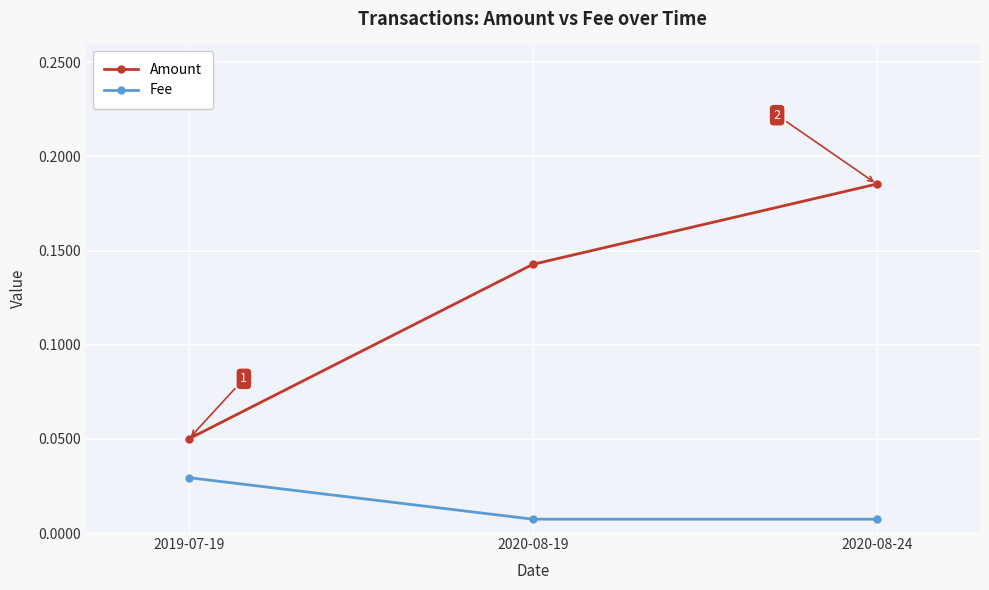

True or false: Amount has a value of 0.2 at 2020-08-19.

False